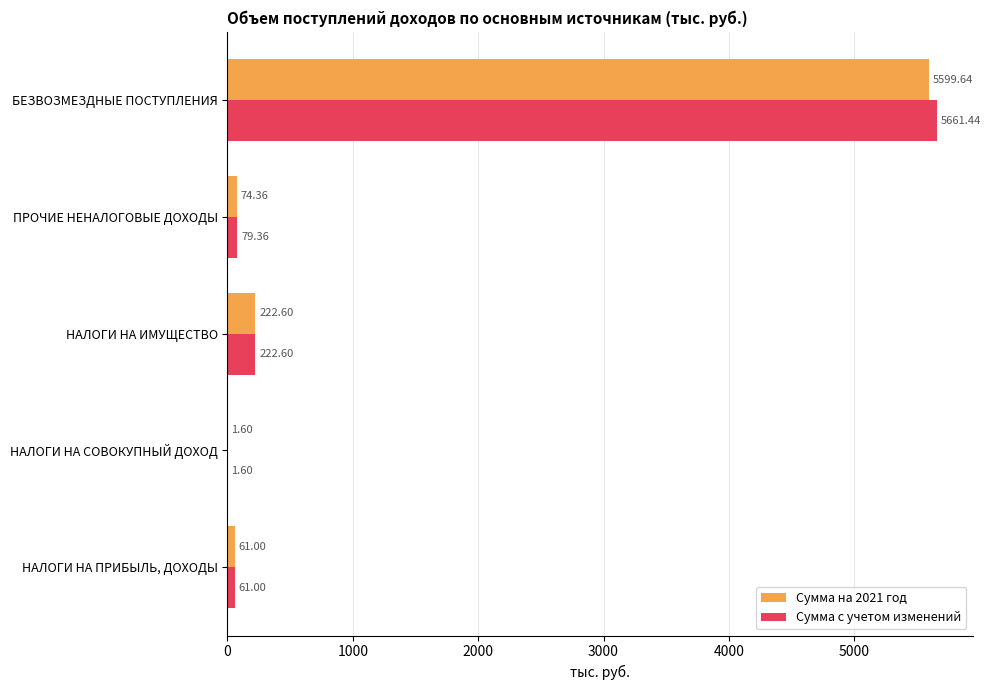

Which series has the largest total across all categories?

Сумма с учетом изменений